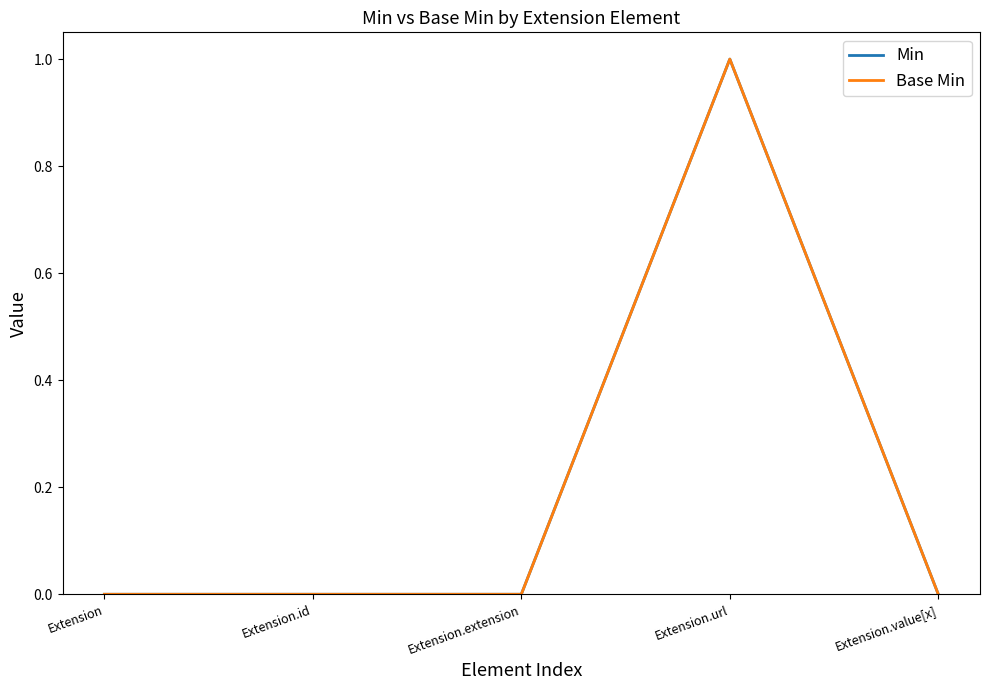

Does the chart have visible grid lines?

No